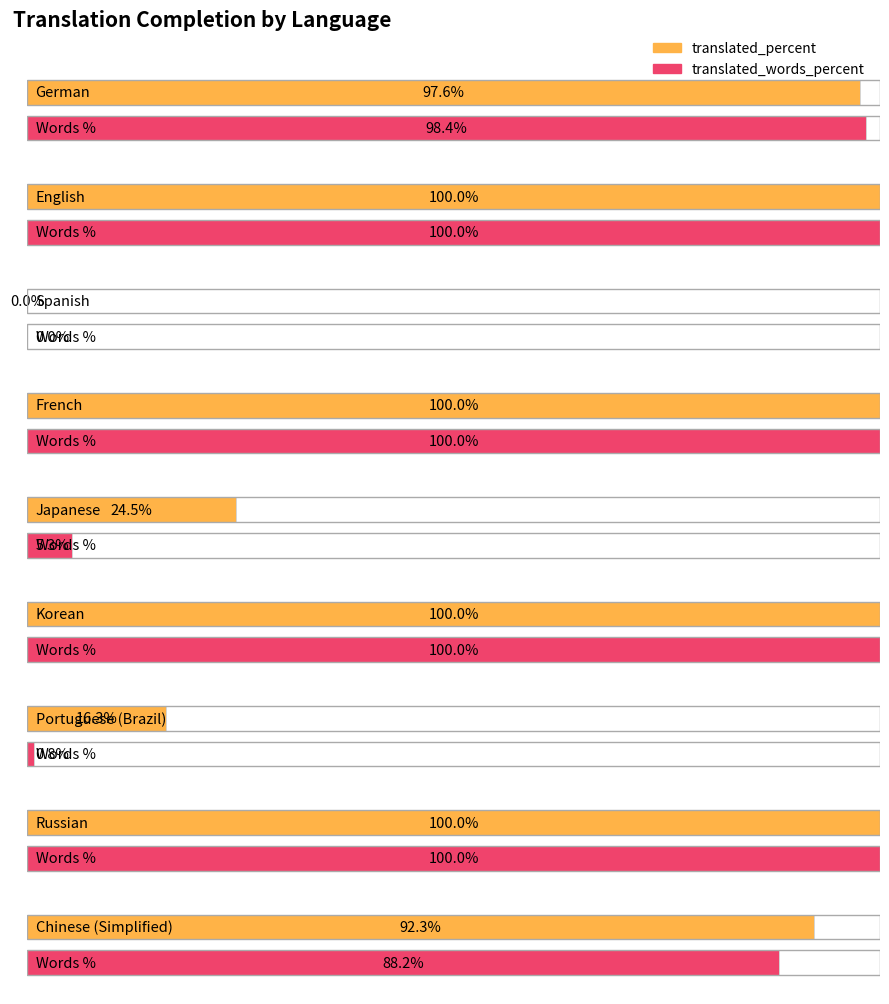

Reading left to right, what are all the values shown in this chart?

translated_percent: 97.6	100.0	0.0	100.0	24.5	100.0	16.3	100.0	92.3
translated_words_percent: 98.4	100.0	0.0	100.0	5.3	100.0	0.8	100.0	88.2